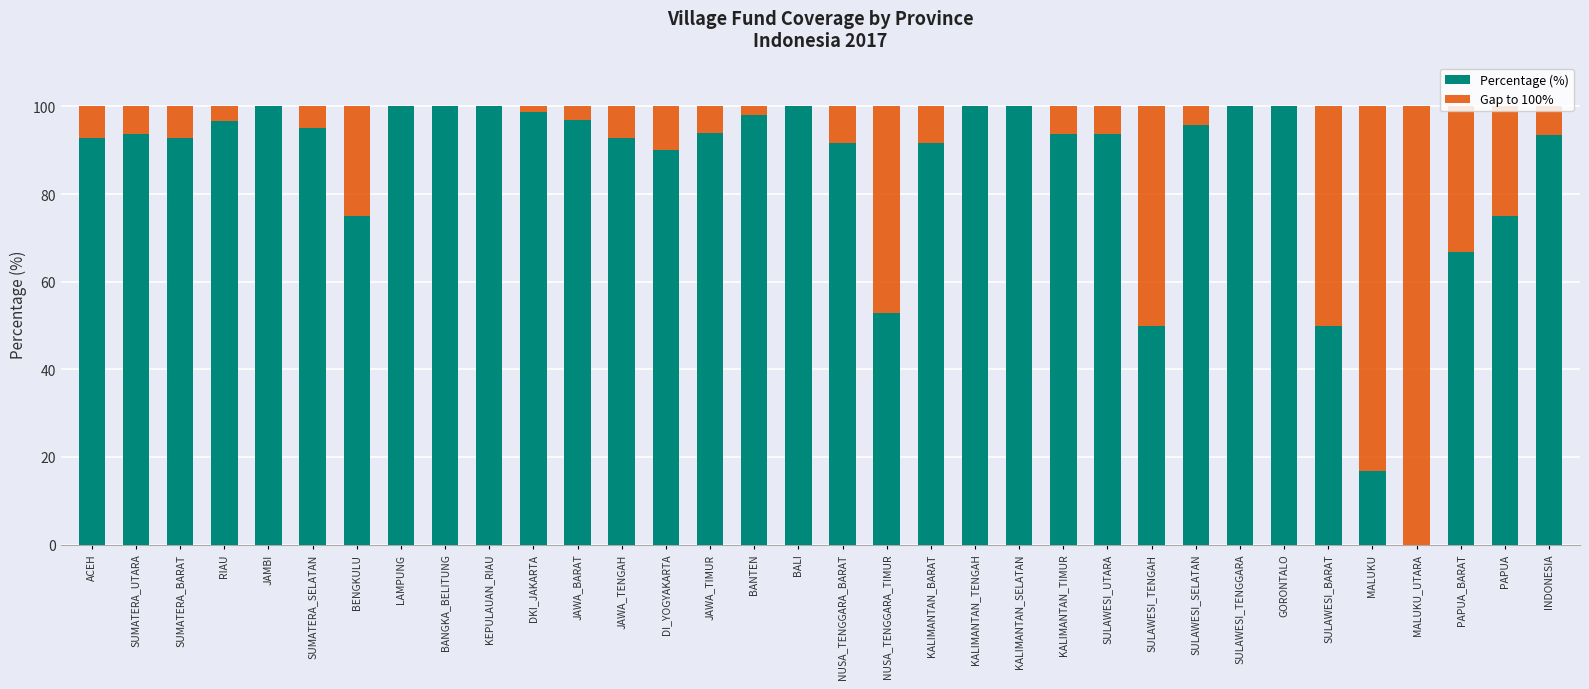

What is the total value across all series at JAWA_BARAT?

100.0